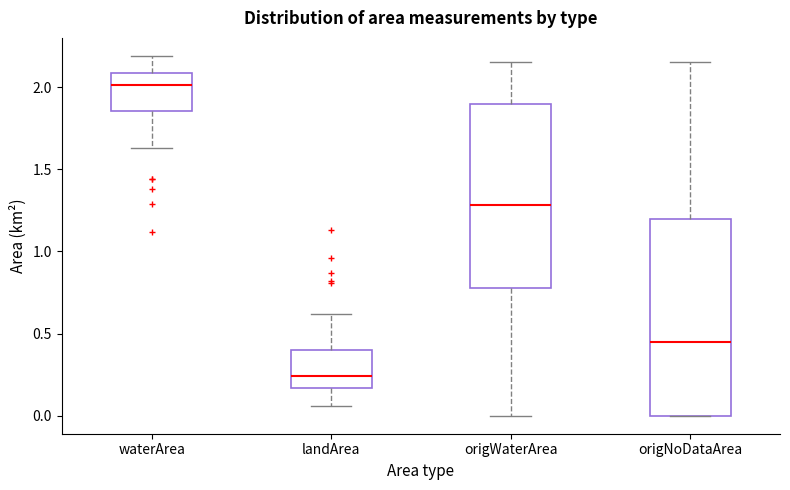

Reading left to right, read every box against the y-axis: the position of its median line, the range the box covers, and the ends of its whiskers. The values are not printed on the chart, so give them approximately, as read against the axis.

waterArea: median 2.00, box 1.85 to 2.10, whiskers 1.65 to 2.20
landArea: median 0.25, box 0.15 to 0.40, whiskers 0.05 to 0.60
origWaterArea: median 1.30, box 0.80 to 1.90, whiskers 0.00 to 2.15
origNoDataArea: median 0.45, box 0.00 to 1.20, whiskers 0.00 to 2.15